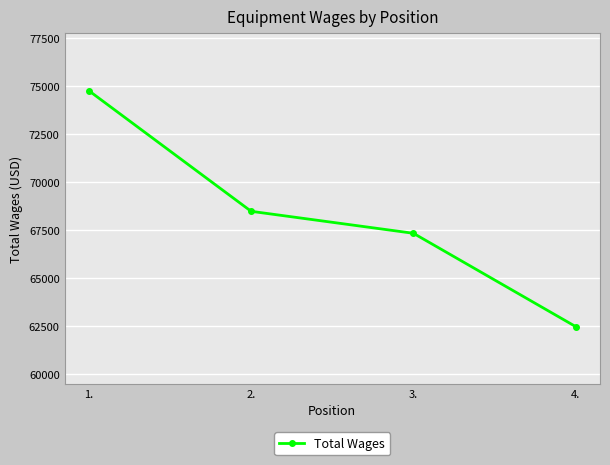

Count the number of data series in this chart.

1